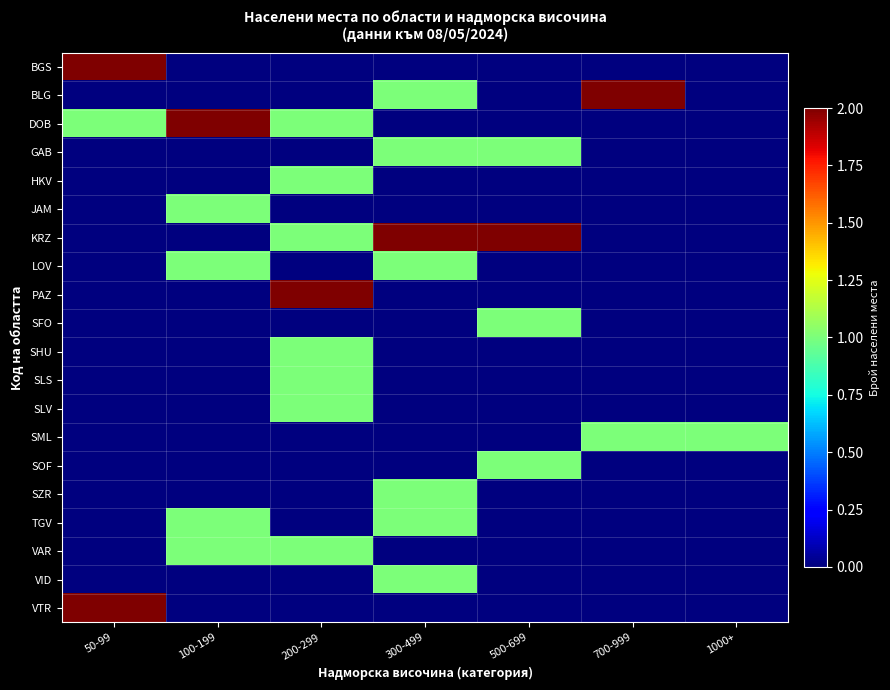

Reading right to left, what are all the values shown in this chart?

BGS: 1000+=0	700-999=0	500-699=0	300-499=0	200-299=0	100-199=0	50-99=2
BLG: 1000+=0	700-999=2	500-699=0	300-499=1	200-299=0	100-199=0	50-99=0
DOB: 1000+=0	700-999=0	500-699=0	300-499=0	200-299=1	100-199=2	50-99=1
GAB: 1000+=0	700-999=0	500-699=1	300-499=1	200-299=0	100-199=0	50-99=0
HKV: 1000+=0	700-999=0	500-699=0	300-499=0	200-299=1	100-199=0	50-99=0
JAM: 1000+=0	700-999=0	500-699=0	300-499=0	200-299=0	100-199=1	50-99=0
KRZ: 1000+=0	700-999=0	500-699=2	300-499=2	200-299=1	100-199=0	50-99=0
LOV: 1000+=0	700-999=0	500-699=0	300-499=1	200-299=0	100-199=1	50-99=0
PAZ: 1000+=0	700-999=0	500-699=0	300-499=0	200-299=2	100-199=0	50-99=0
SFO: 1000+=0	700-999=0	500-699=1	300-499=0	200-299=0	100-199=0	50-99=0
SHU: 1000+=0	700-999=0	500-699=0	300-499=0	200-299=1	100-199=0	50-99=0
SLS: 1000+=0	700-999=0	500-699=0	300-499=0	200-299=1	100-199=0	50-99=0
SLV: 1000+=0	700-999=0	500-699=0	300-499=0	200-299=1	100-199=0	50-99=0
SML: 1000+=1	700-999=1	500-699=0	300-499=0	200-299=0	100-199=0	50-99=0
SOF: 1000+=0	700-999=0	500-699=1	300-499=0	200-299=0	100-199=0	50-99=0
SZR: 1000+=0	700-999=0	500-699=0	300-499=1	200-299=0	100-199=0	50-99=0
TGV: 1000+=0	700-999=0	500-699=0	300-499=1	200-299=0	100-199=1	50-99=0
VAR: 1000+=0	700-999=0	500-699=0	300-499=0	200-299=1	100-199=1	50-99=0
VID: 1000+=0	700-999=0	500-699=0	300-499=1	200-299=0	100-199=0	50-99=0
VTR: 1000+=0	700-999=0	500-699=0	300-499=0	200-299=0	100-199=0	50-99=2